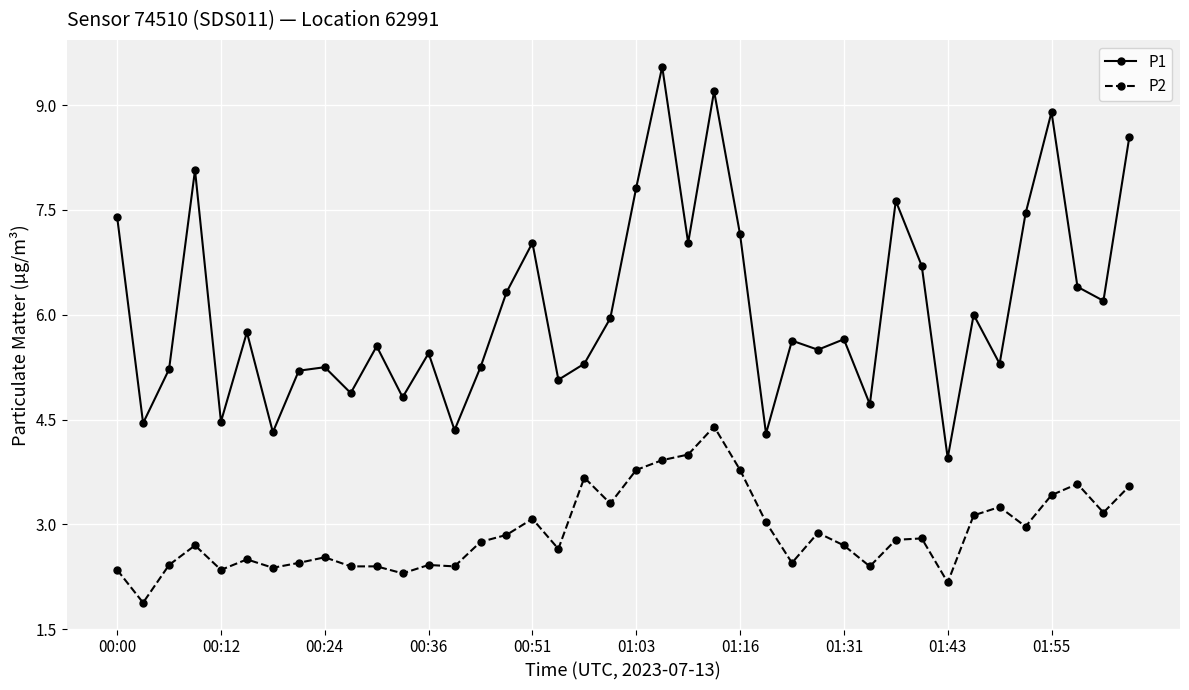

True or false: P2 has more than 2 points higher than both neighbors.

True